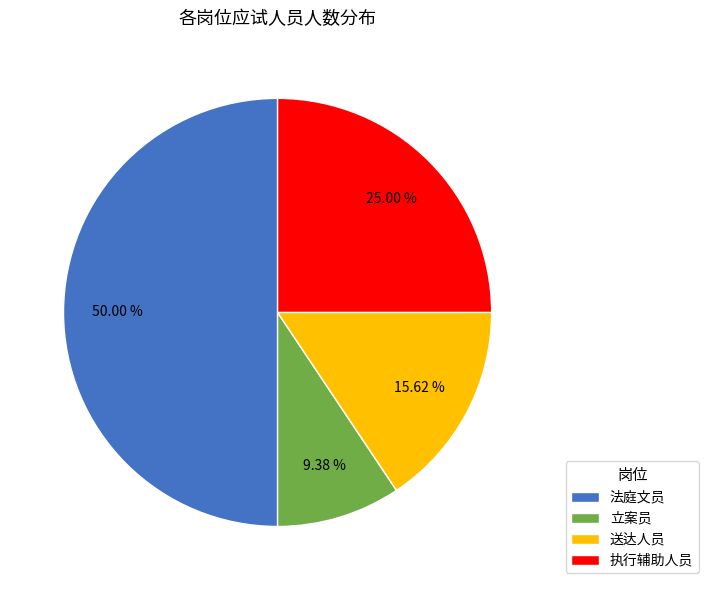

What percentage is the 法庭文员 slice, to the nearest percent?

50%